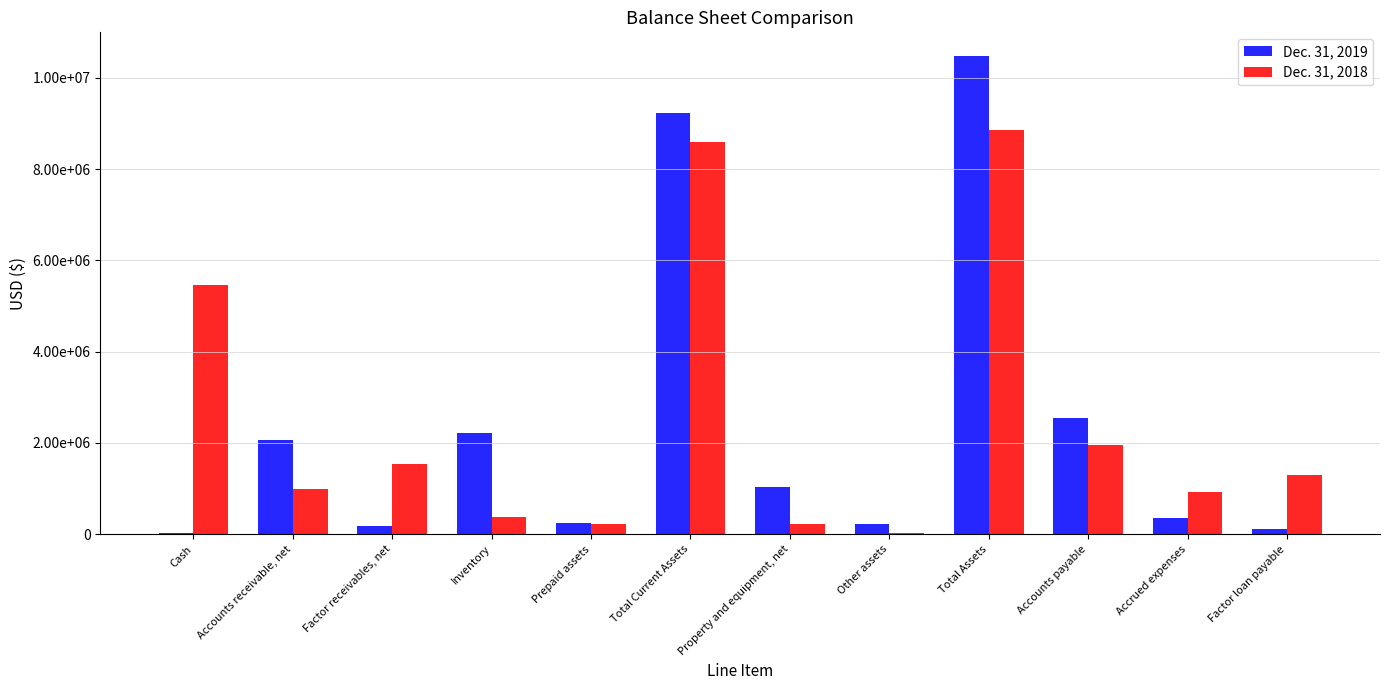

What are all the series names shown in the legend?

Dec. 31, 2019, Dec. 31, 2018